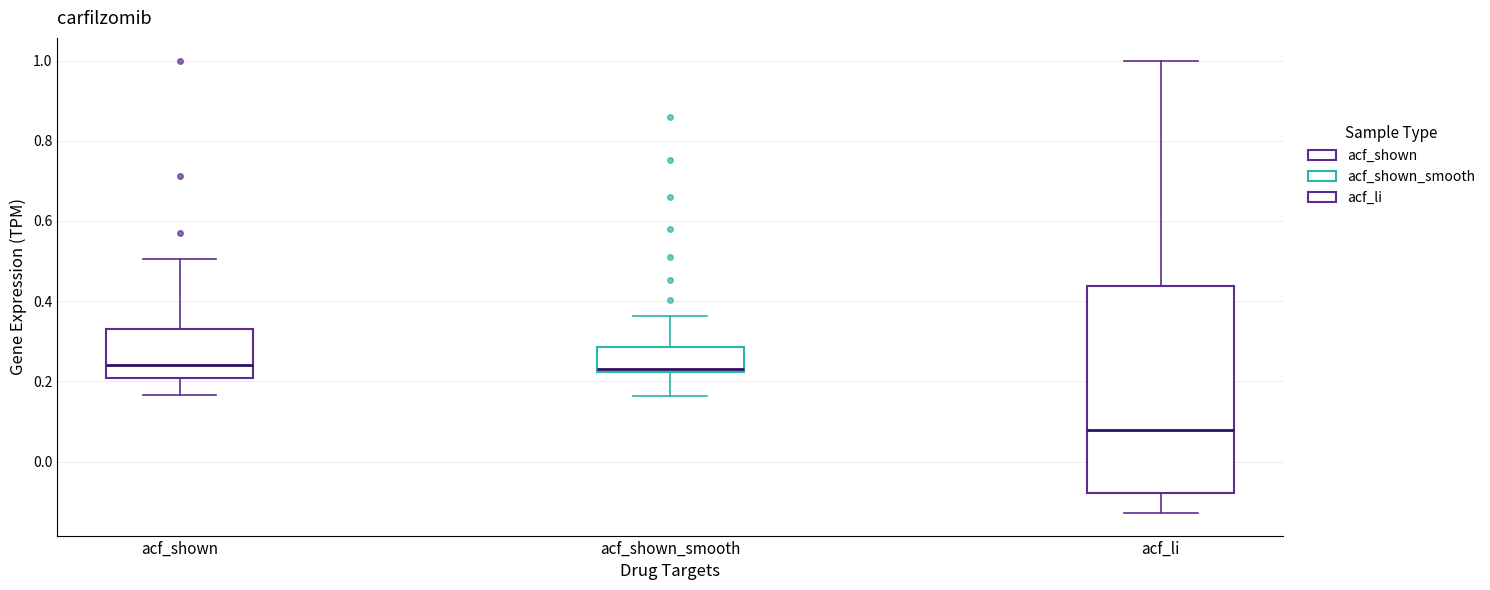

Reading left to right, read every box against the y-axis: the position of its median line, the range the box covers, and the ends of its whiskers. The values are not printed on the chart, so give them approximately, as read against the axis.

acf_shown: median 0.24, box 0.20 to 0.34, whiskers 0.16 to 0.50
acf_shown_smooth: median 0.24, box 0.22 to 0.28, whiskers 0.16 to 0.36
acf_li: median 0.08, box -0.08 to 0.44, whiskers -0.12 to 1.00